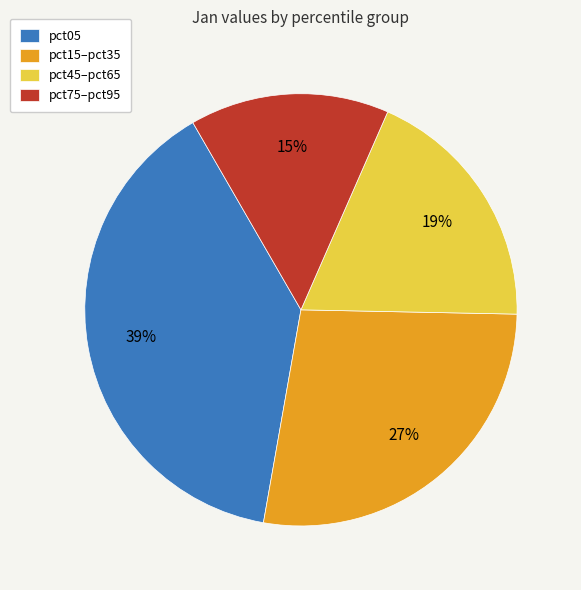

Which category has the smallest portion of the pie?

pct75–pct95